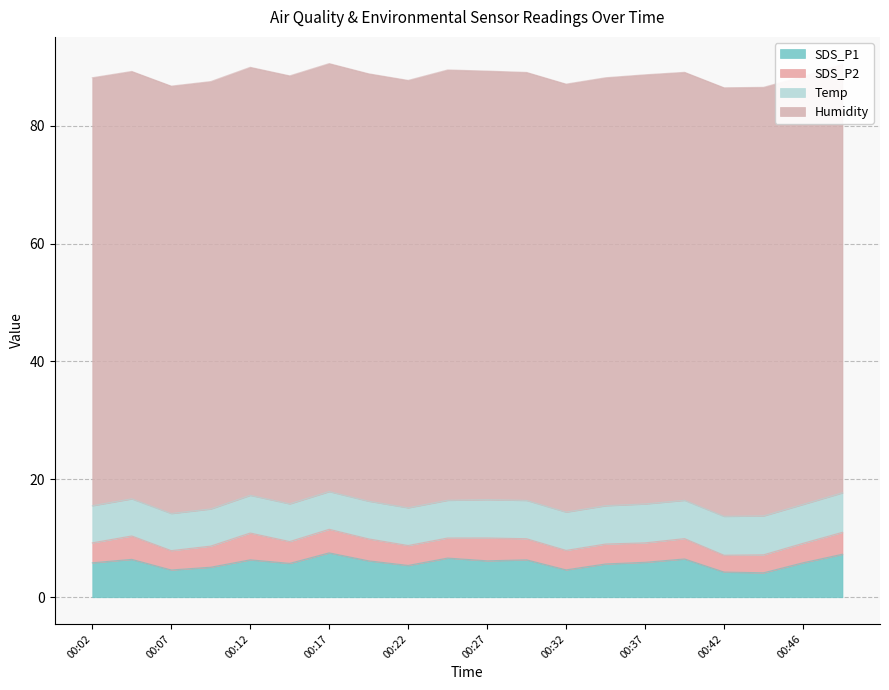

What is the approximate value of Humidity at 00:42?

72.7